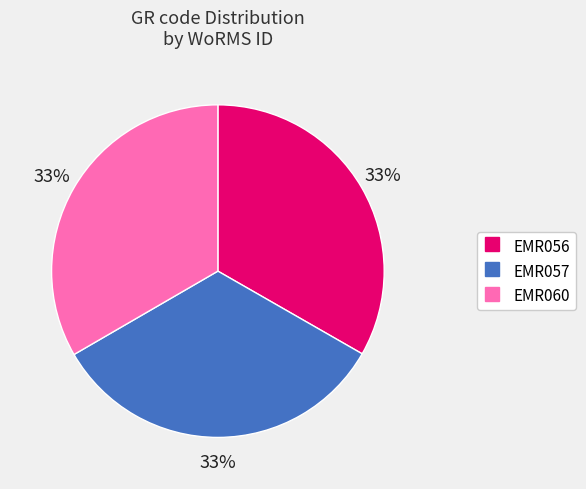

Is the sum of EMR056 and EMR060 greater than half?

Yes